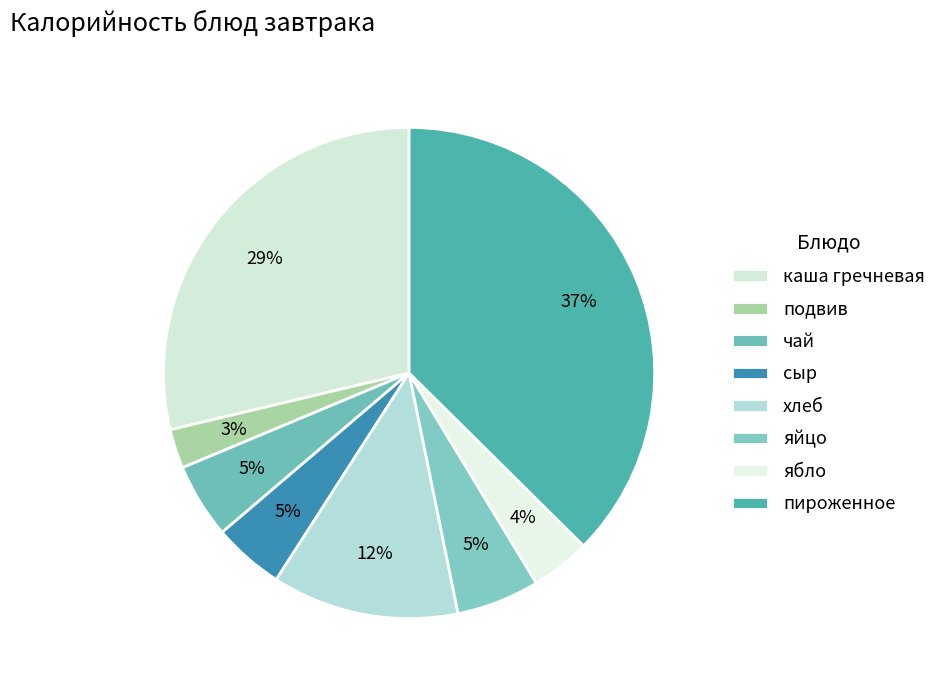

Is there a majority slice in this chart?

No